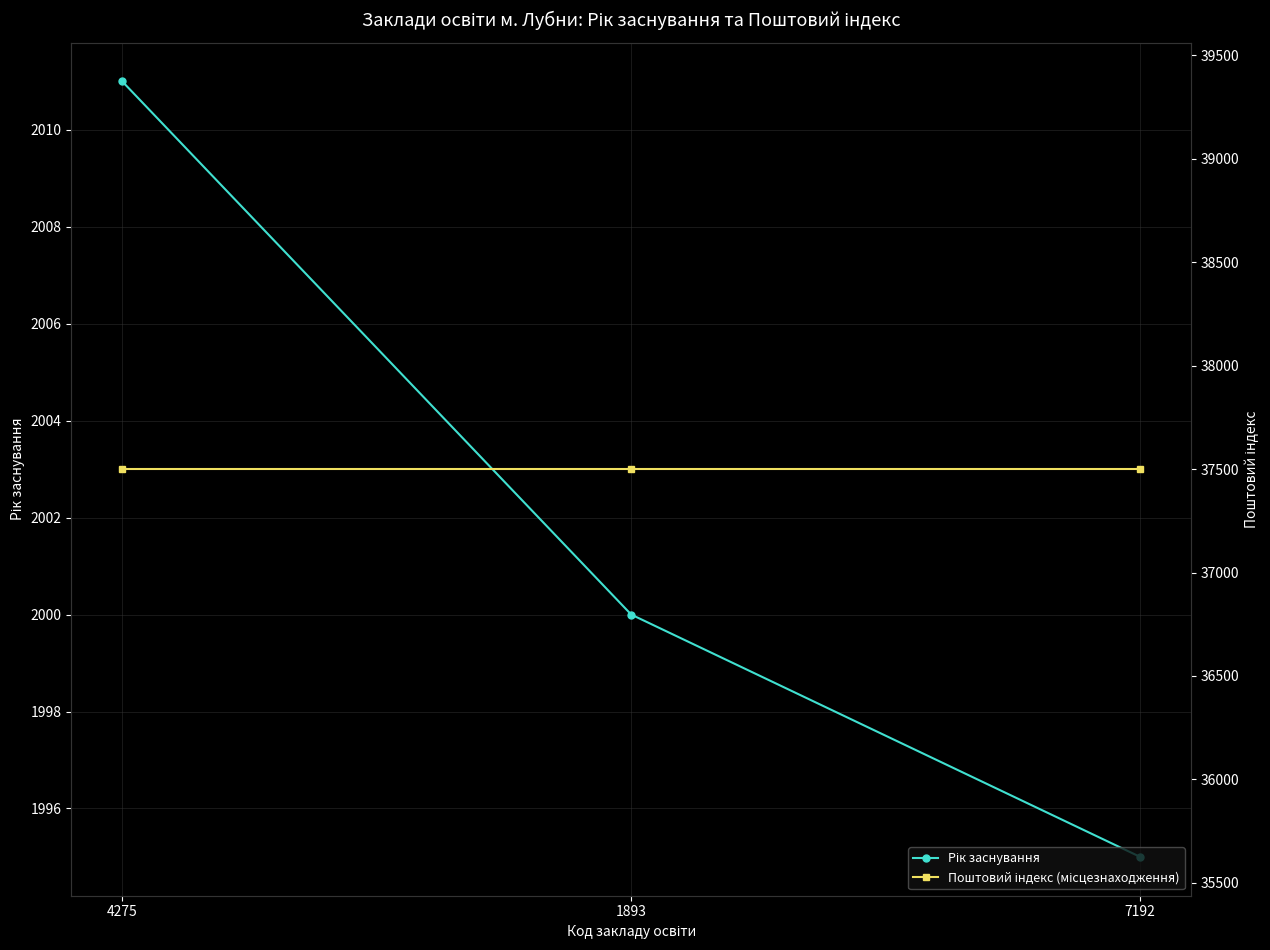

What is the label of the 2nd point from the right?

1893